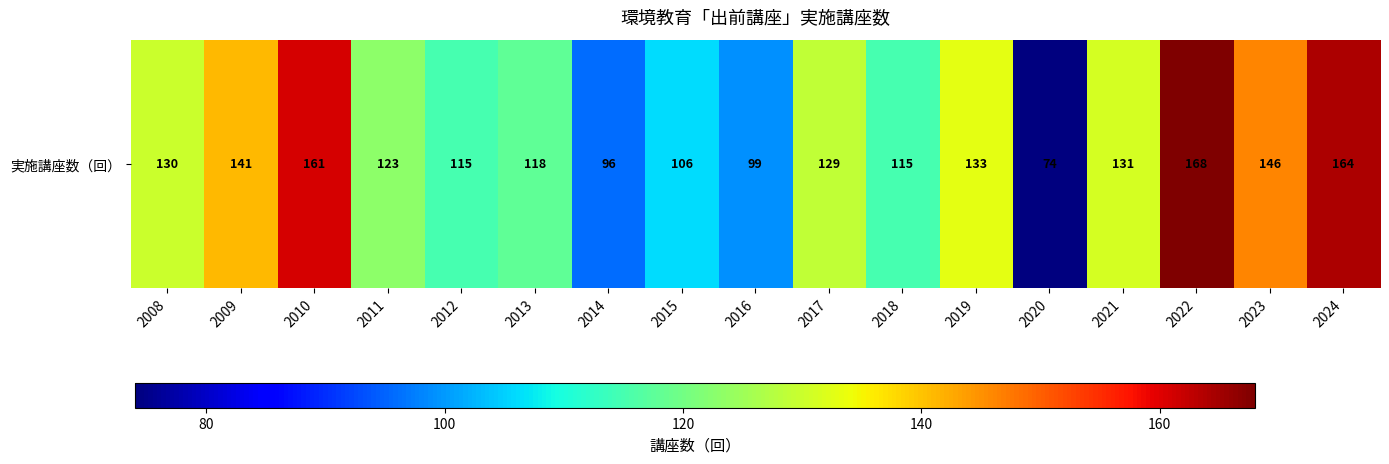

The chart shows a value of 199 at 2023. True or false?

False